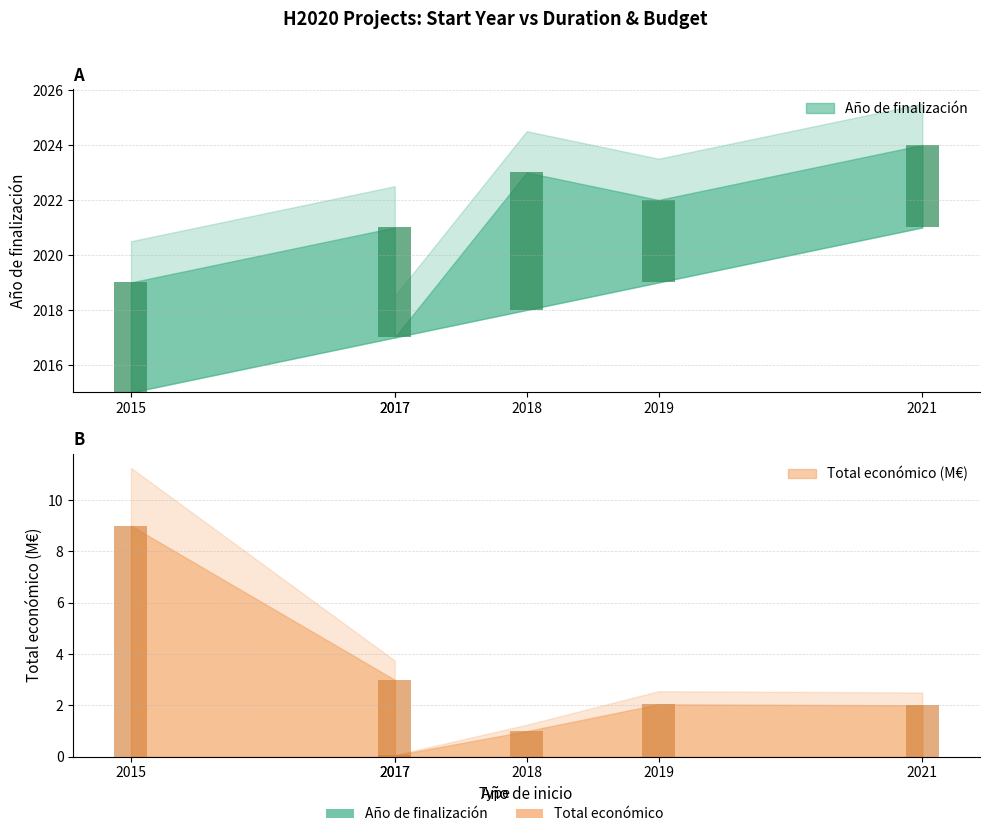

At which label does the data first exceed 2?

2015